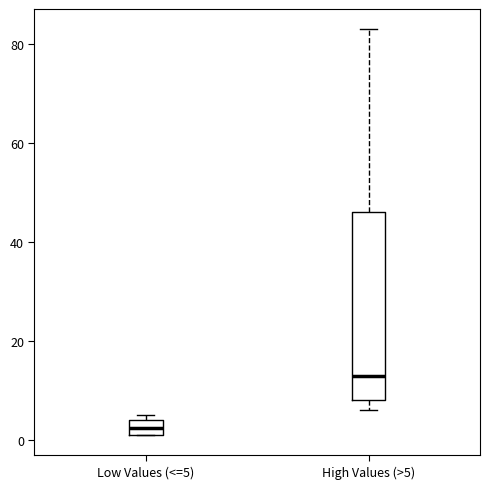

Reading left to right, transcribe this box plot: for each box, give where its median line is, the range the box spans, and where its two whiskers end, as read against the y-axis. The values are not printed on the chart, so give them approximately, as read against the axis.

Low Values (<=5): median 2 (inside the box), box 2 to 4, whiskers 2 to 6
High Values (>5): median 14, box 8 to 46, whiskers 6 to 84